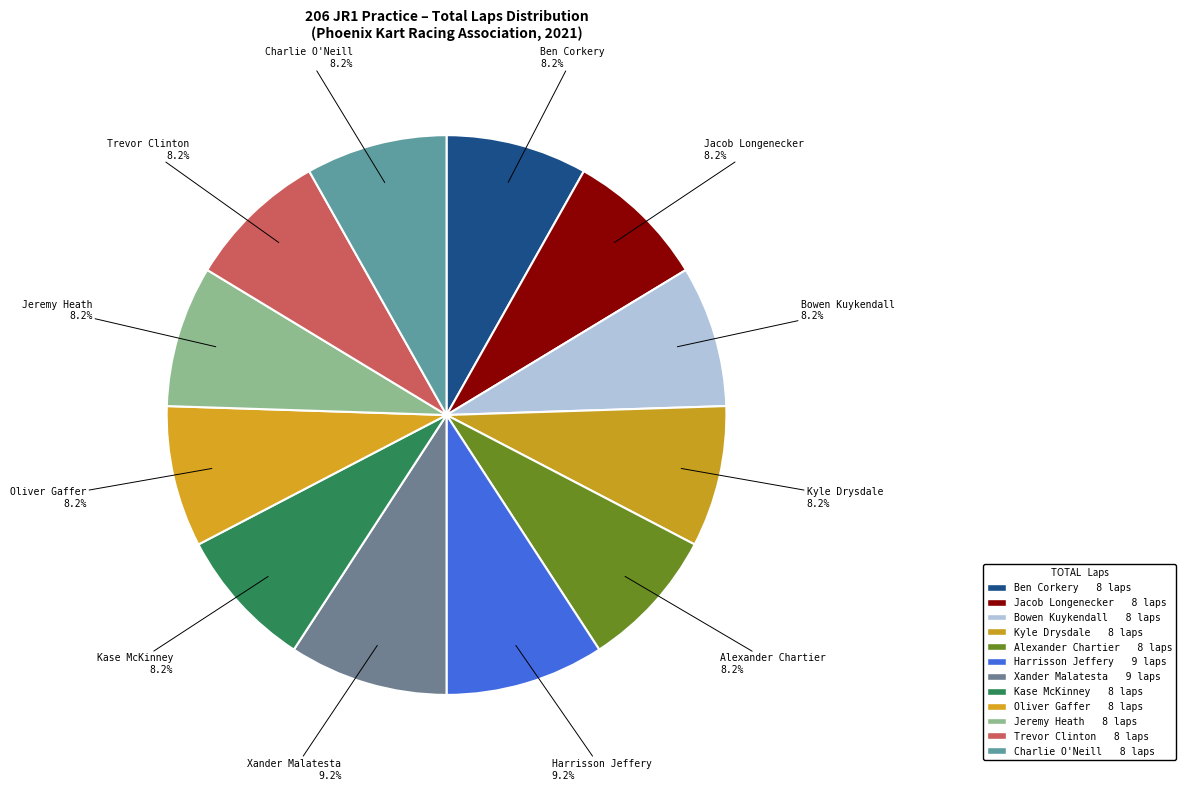

Count the number of slices in the pie.

12